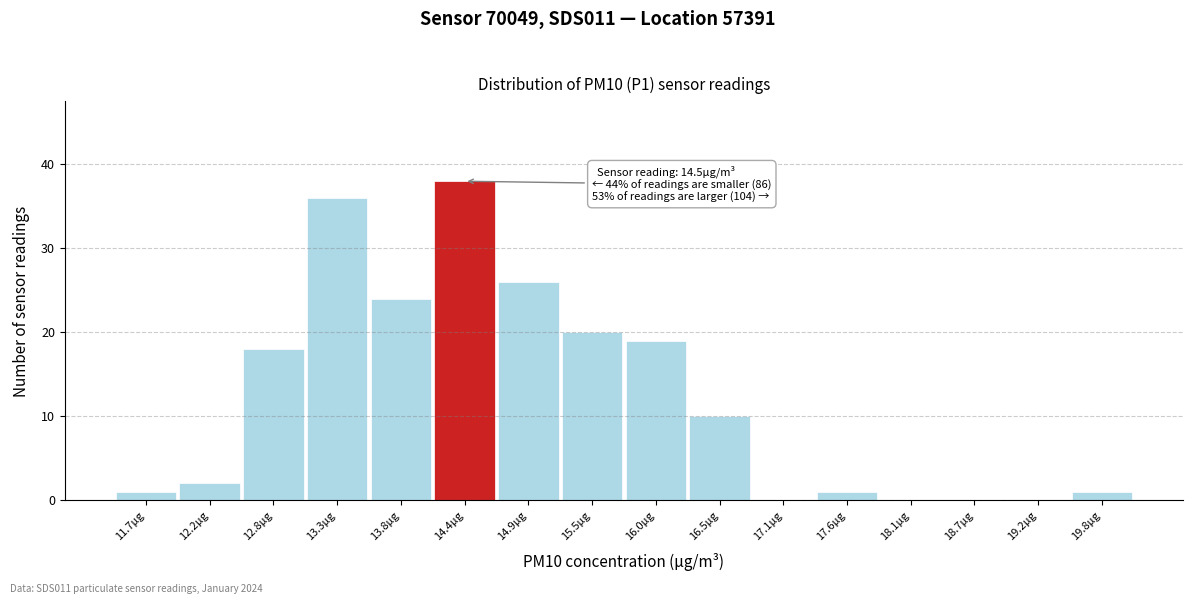

Reading left to right, transcribe all the data shown in this chart.

11.7µg=1	12.2µg=2	12.8µg=18	13.3µg=36	13.8µg=24	14.4µg=38	14.9µg=26	15.5µg=20	16.0µg=19	16.5µg=10	17.1µg=0	17.6µg=1	18.1µg=0	18.7µg=0	19.2µg=0	19.8µg=1